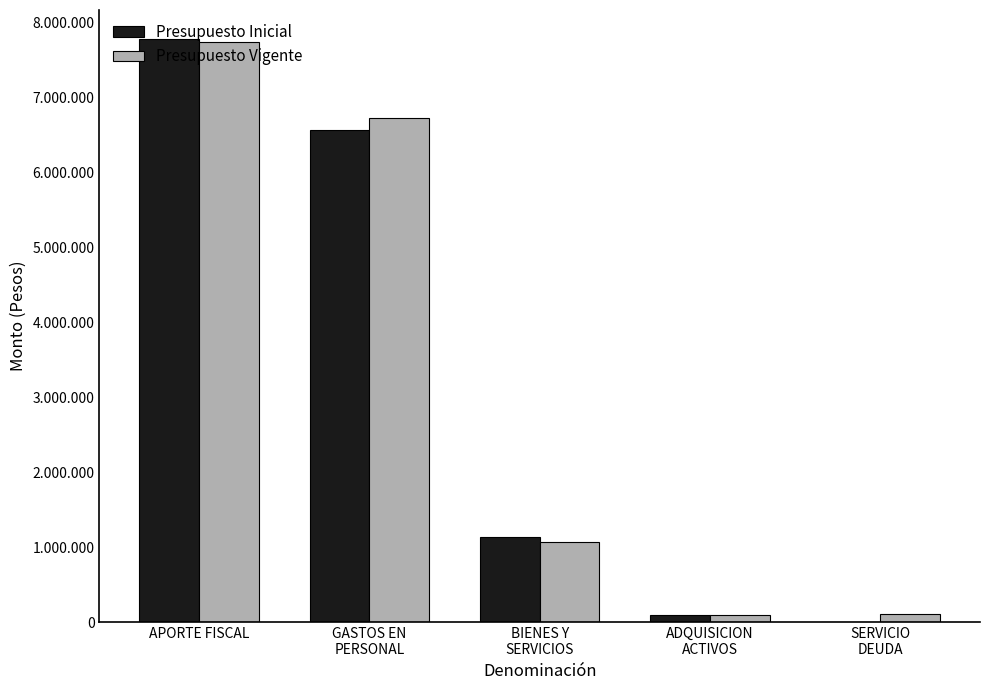

What is the average value of the Presupuesto Vigente series?

3146214